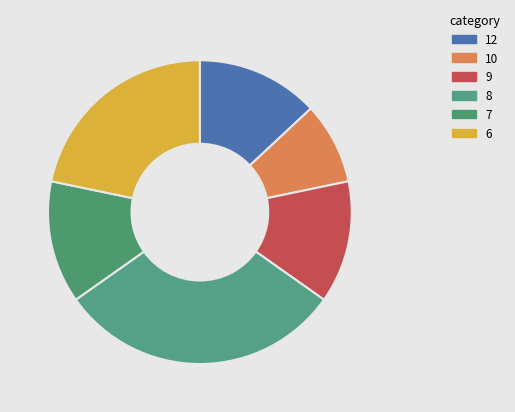

Does 6 account for over 50% of the chart?

No